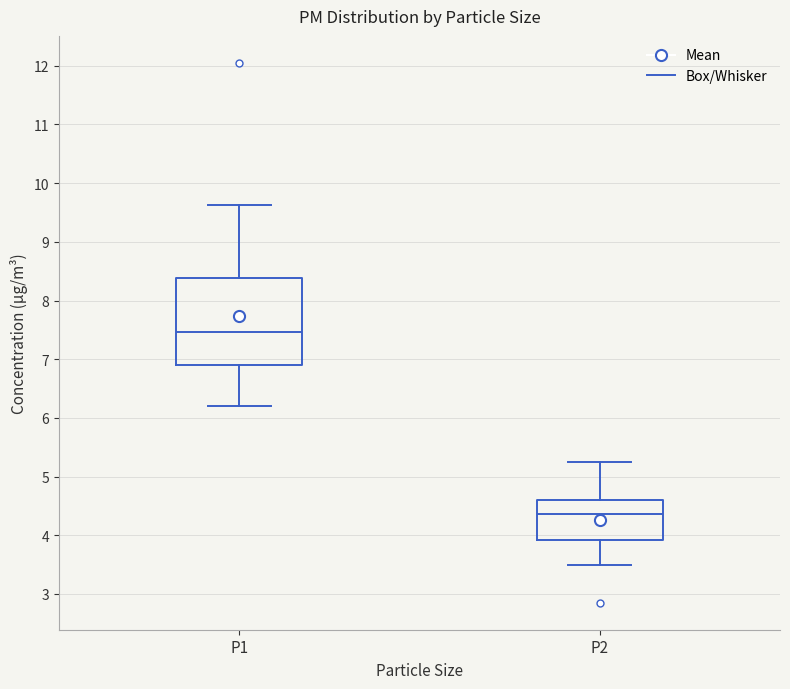

Reading left to right, transcribe this box plot: for each box, give where its median line is, the range the box spans, and where its two whiskers end, as read against the y-axis. The values are not printed on the chart, so give them approximately, as read against the axis.

P1: median 7.5, box 6.9 to 8.4, whiskers 6.2 to 9.6
P2: median 4.4, box 3.9 to 4.6, whiskers 3.5 to 5.3